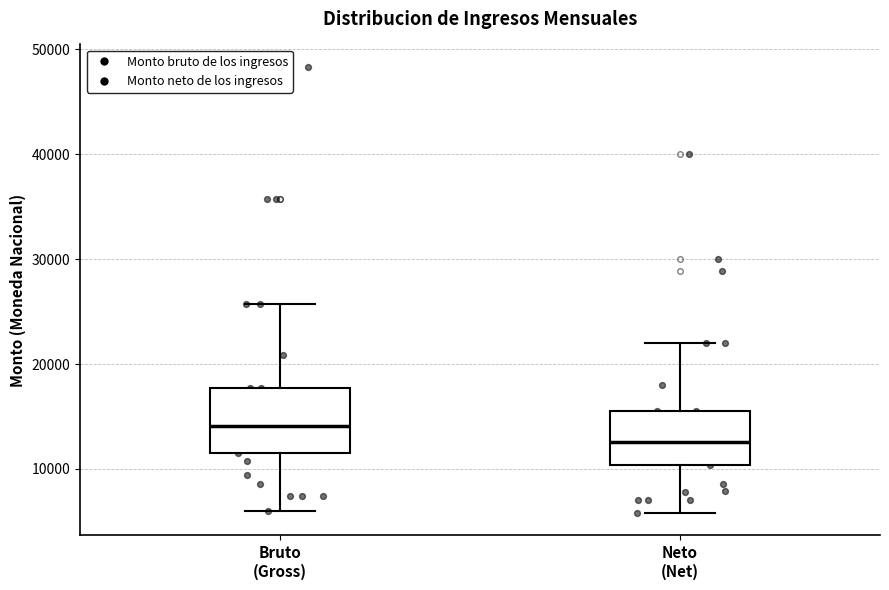

Which box has the highest median line?

Bruto (Gross)